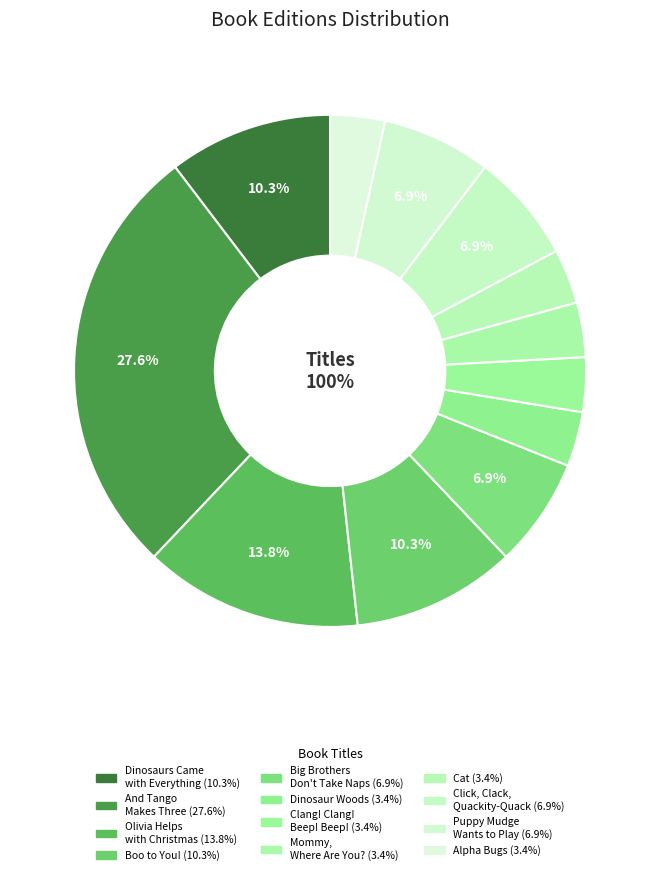

Which category has the biggest portion of the pie?

And Tango Makes Three